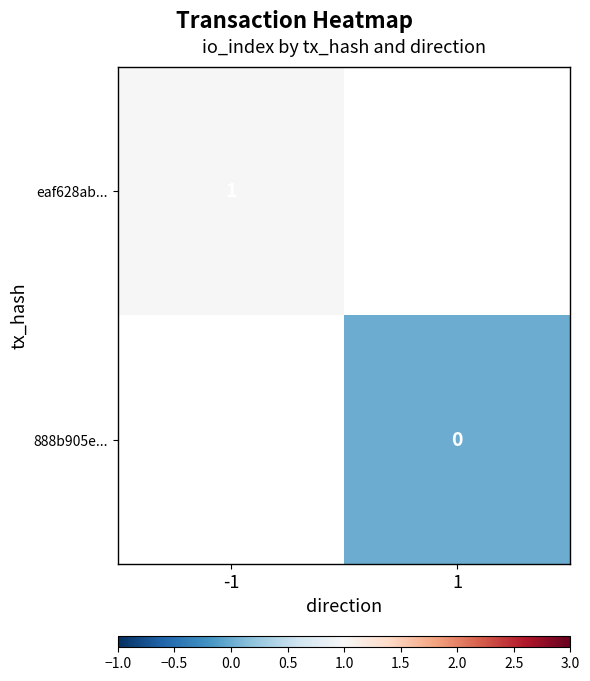

The eaf628ab... series shows 1 at -1. True or false?

True